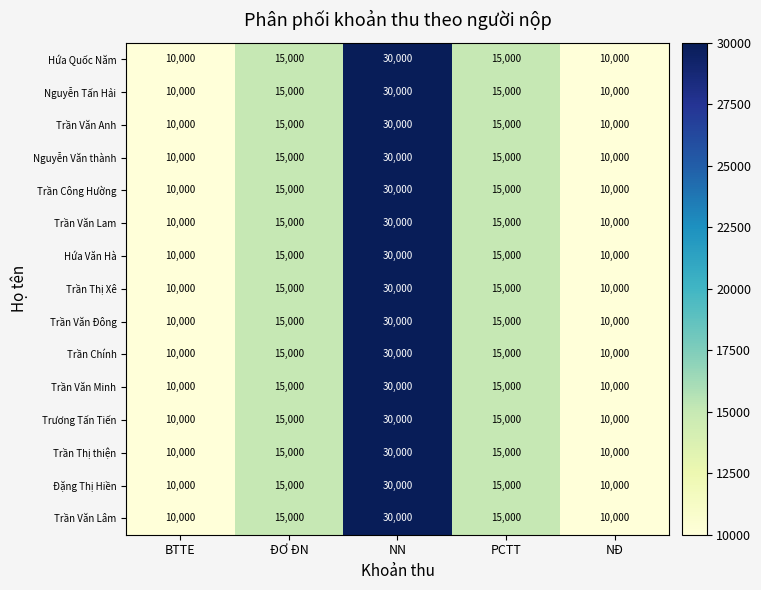

What is the greatest value displayed?

30000